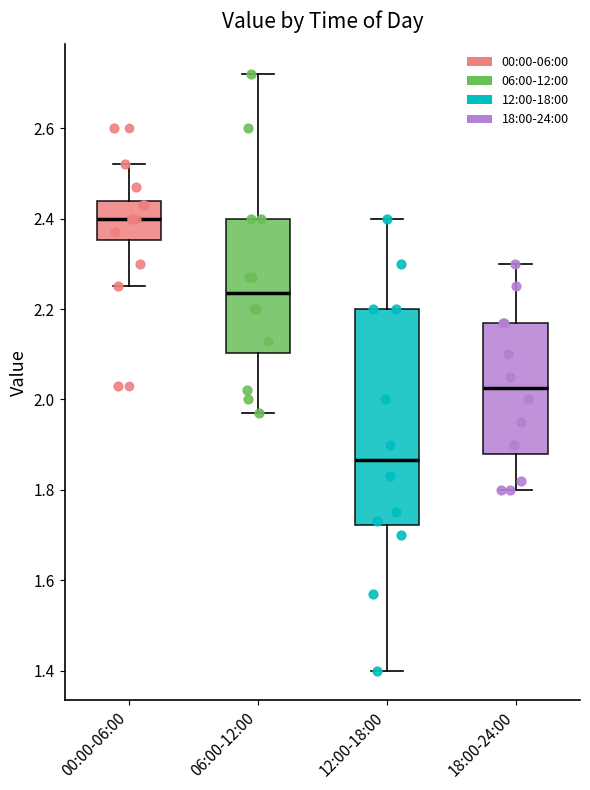

Which box is the tallest, from its lower edge to its upper edge?

12:00-18:00